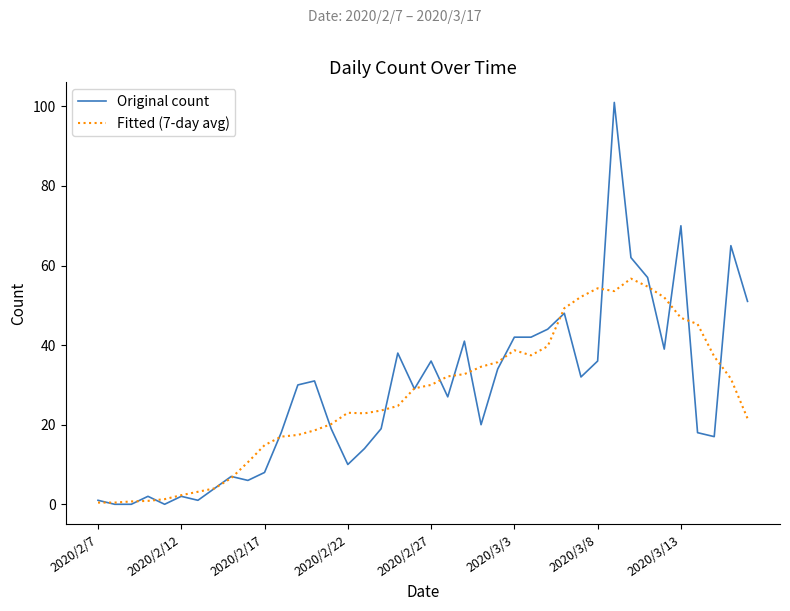

What is the maximum value shown in the chart?

101.0